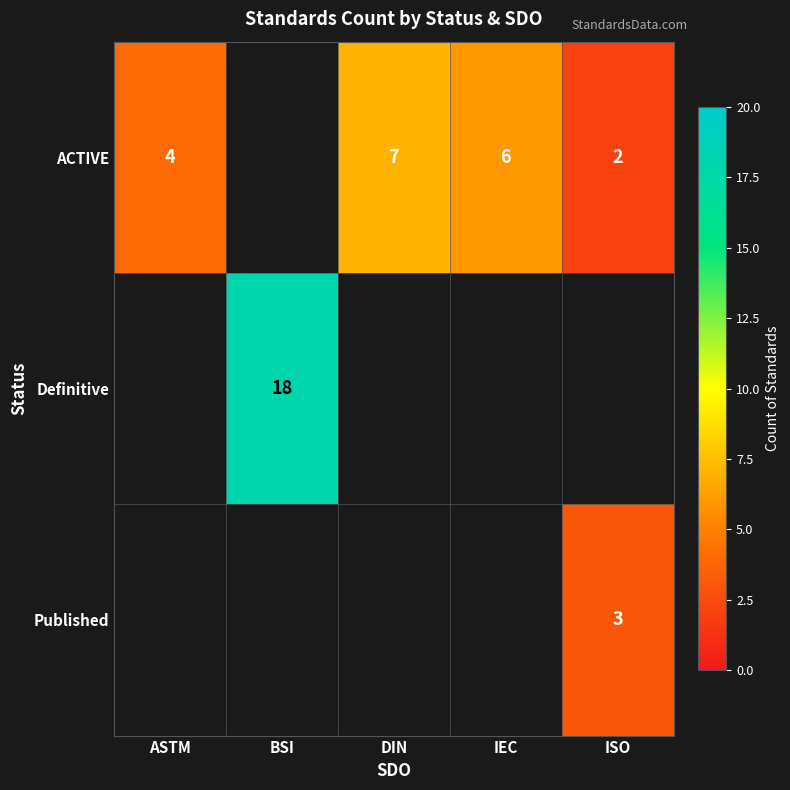

Is it true that ACTIVE equals 2 at ISO?

True